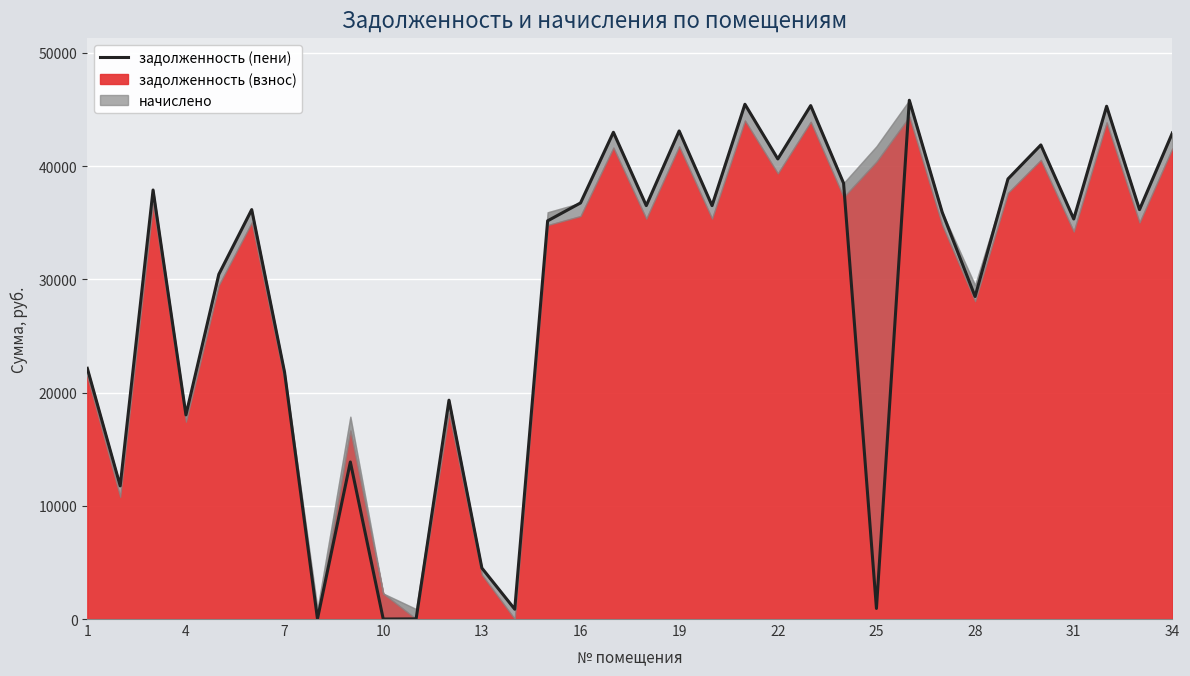

How many lines are shown in the chart?

1